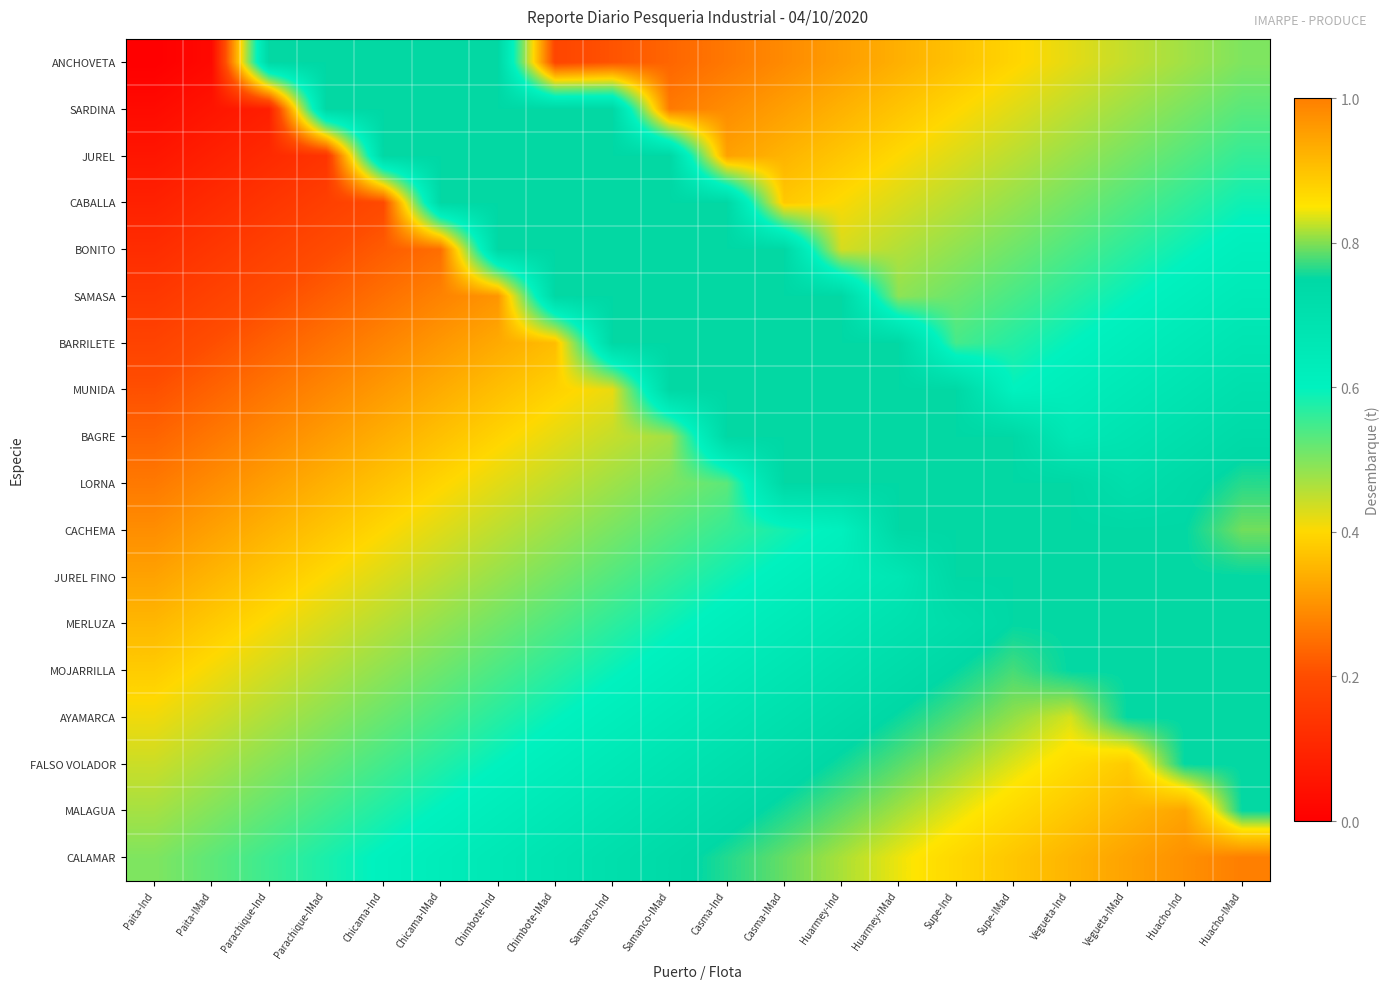

At which category is the sum across all series the highest?

Huacho-IMad